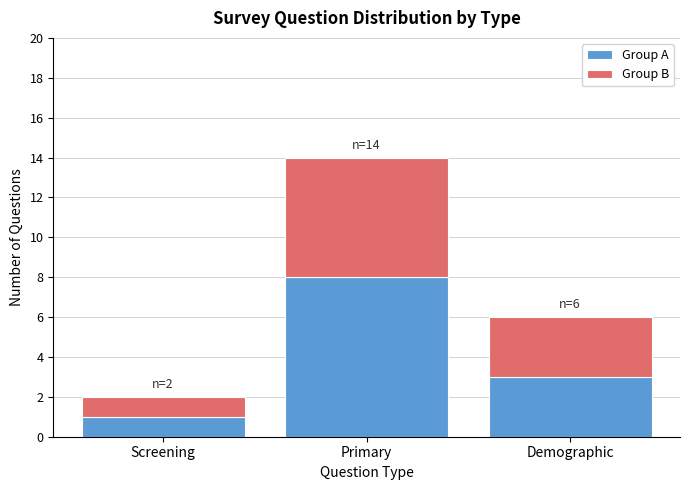

Reading right to left, transcribe the values for Group A.

Demographic=3	Primary=8	Screening=1